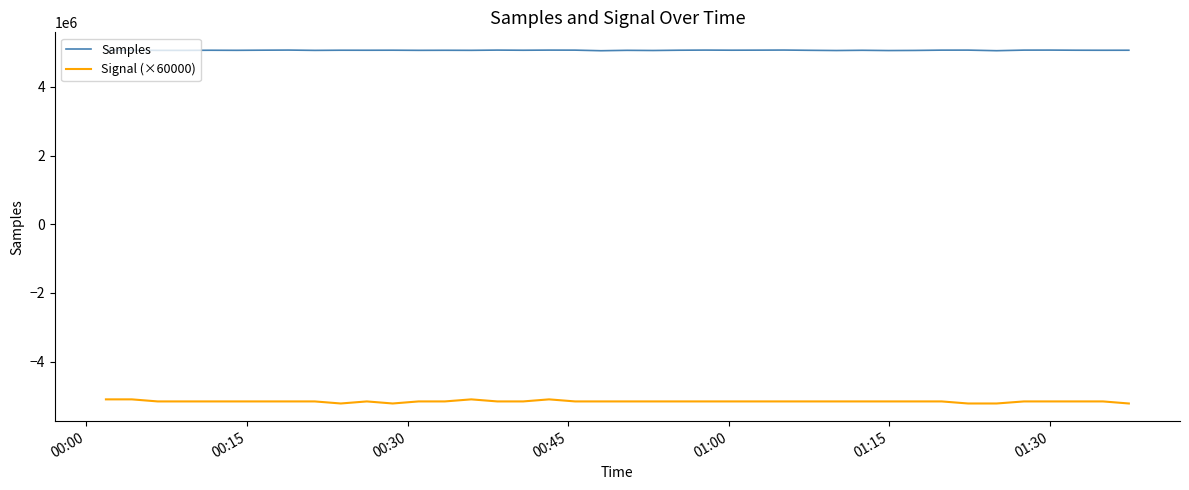

What is the minimum value shown in the chart?

-5220000